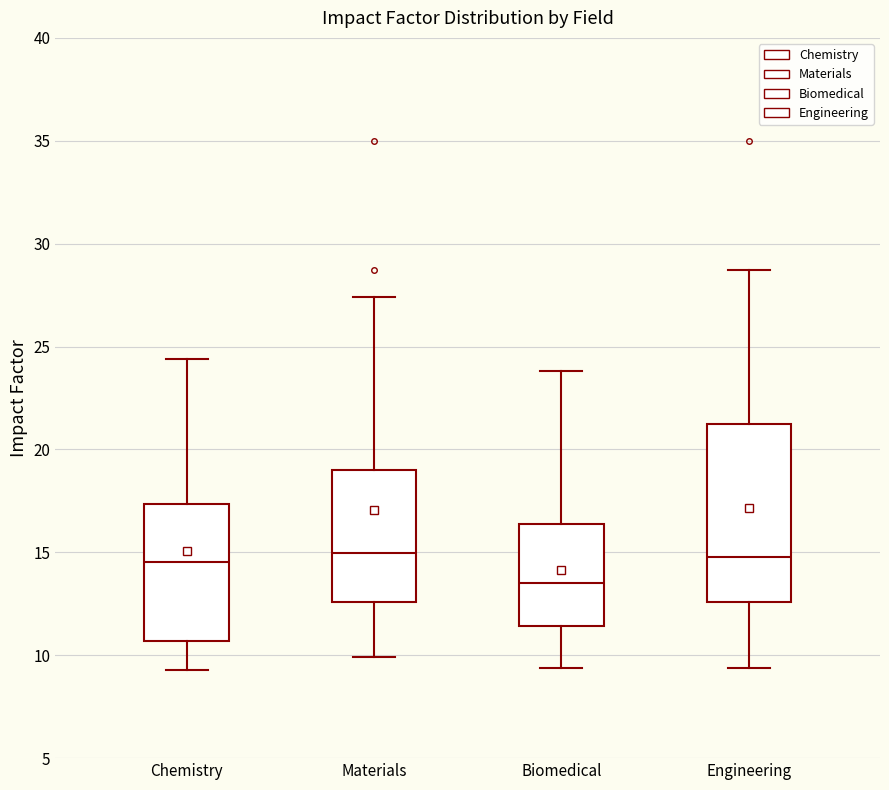

Reading left to right, read every box against the y-axis: the position of its median line, the range the box covers, and the ends of its whiskers. The values are not printed on the chart, so give them approximately, as read against the axis.

Chemistry: median 14.5, box 10.5 to 17.5, whiskers 9.5 to 24.5
Materials: median 15.0, box 12.5 to 19.0, whiskers 10.0 to 27.5
Biomedical: median 13.5, box 11.5 to 16.5, whiskers 9.5 to 24.0
Engineering: median 15.0, box 12.5 to 21.5, whiskers 9.5 to 28.5